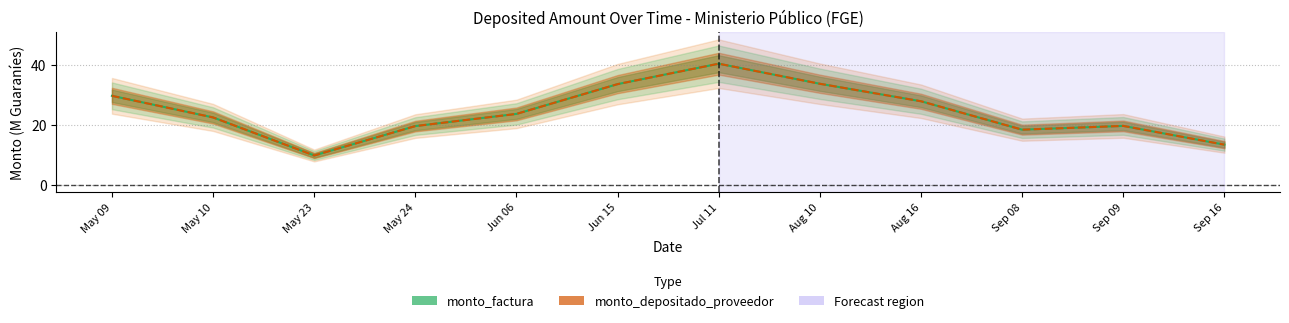

Which category has the highest value in the monto_factura series?

Jul 11